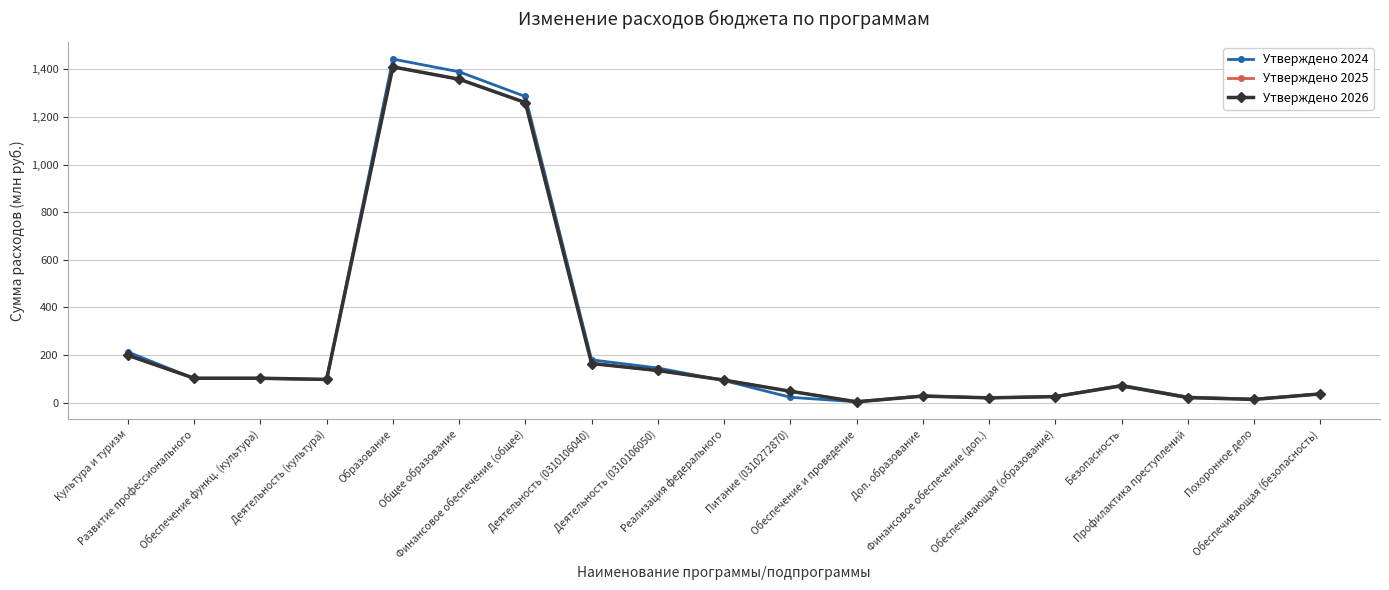

What is the maximum value for Утверждено 2024?

1443.6